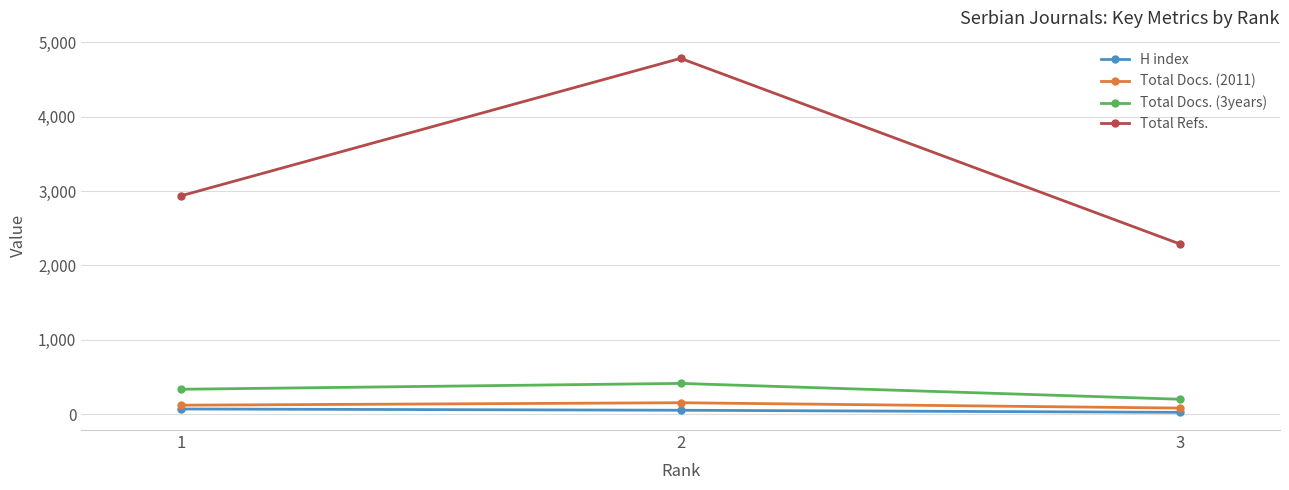

What is the maximum value shown in the chart?

4785